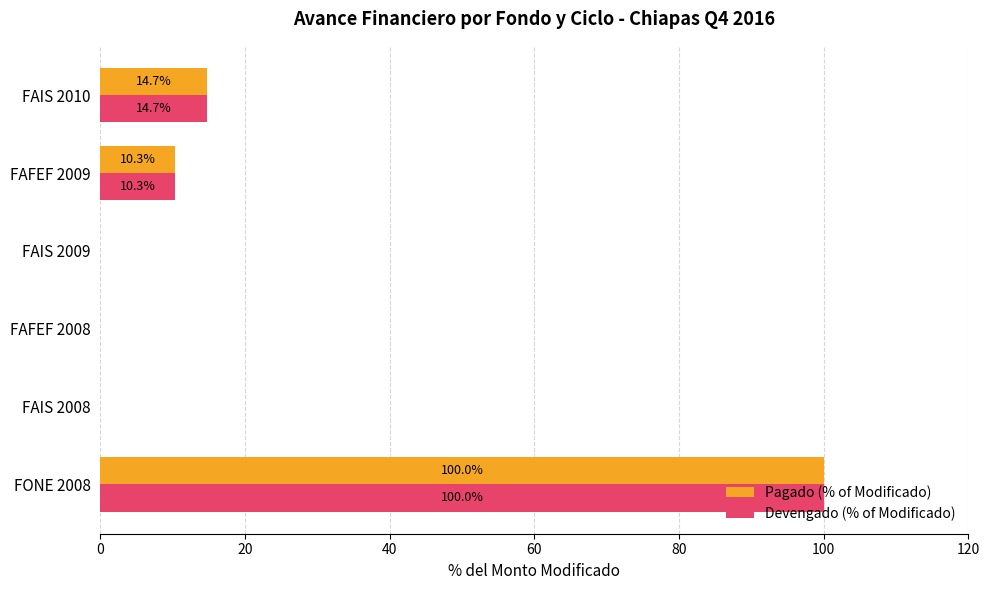

At which category is the sum across all series the highest?

FONE 2008